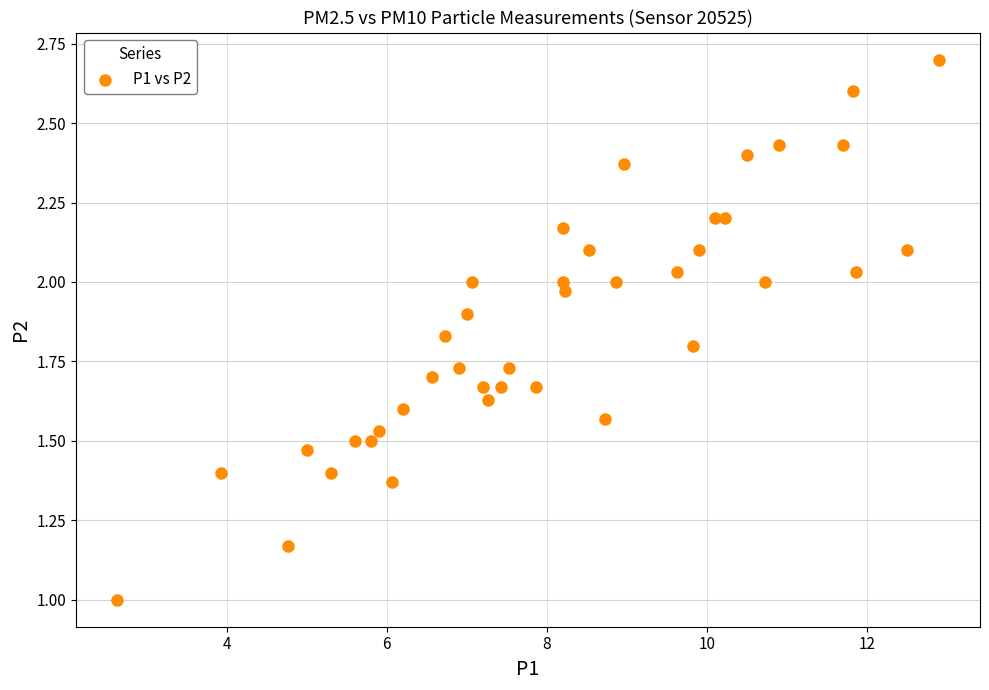

What is the range of X values (max minus min)?

10.3